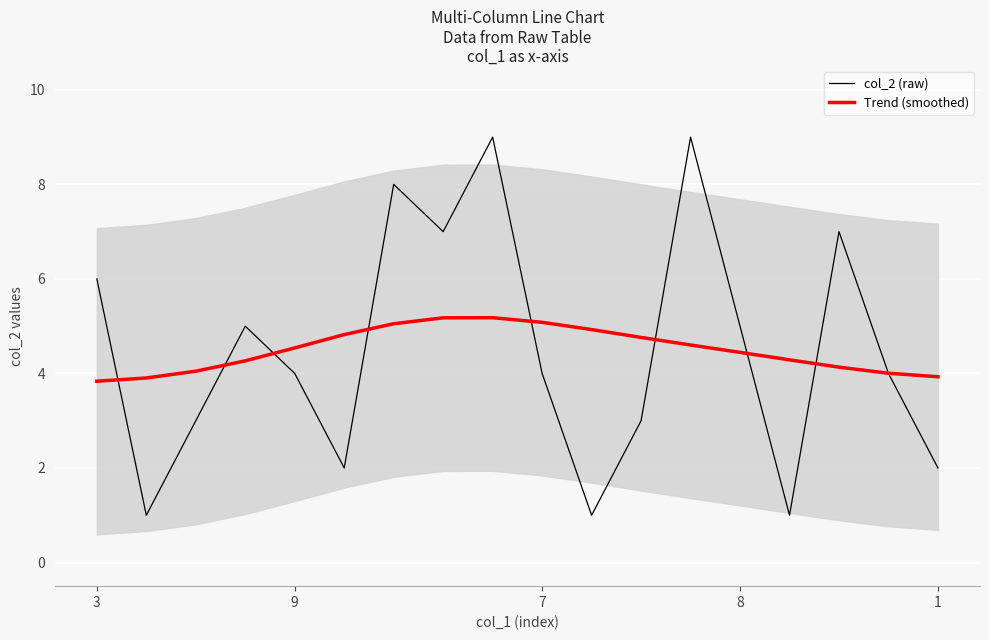

Reading right to left, list all the values displayed in this chart.

col_2 (raw): 2.0	4.0	7.0	1.0	5.0	9.0	3.0	1.0	4.0	9.0	7.0	8.0	2.0	4.0	5.0	3.0	1.0	6.0
Trend (smoothed): 3.9	4.0	4.1	4.3	4.4	4.6	4.8	4.9	5.1	5.2	5.2	5.1	4.8	4.5	4.3	4.0	3.9	3.8